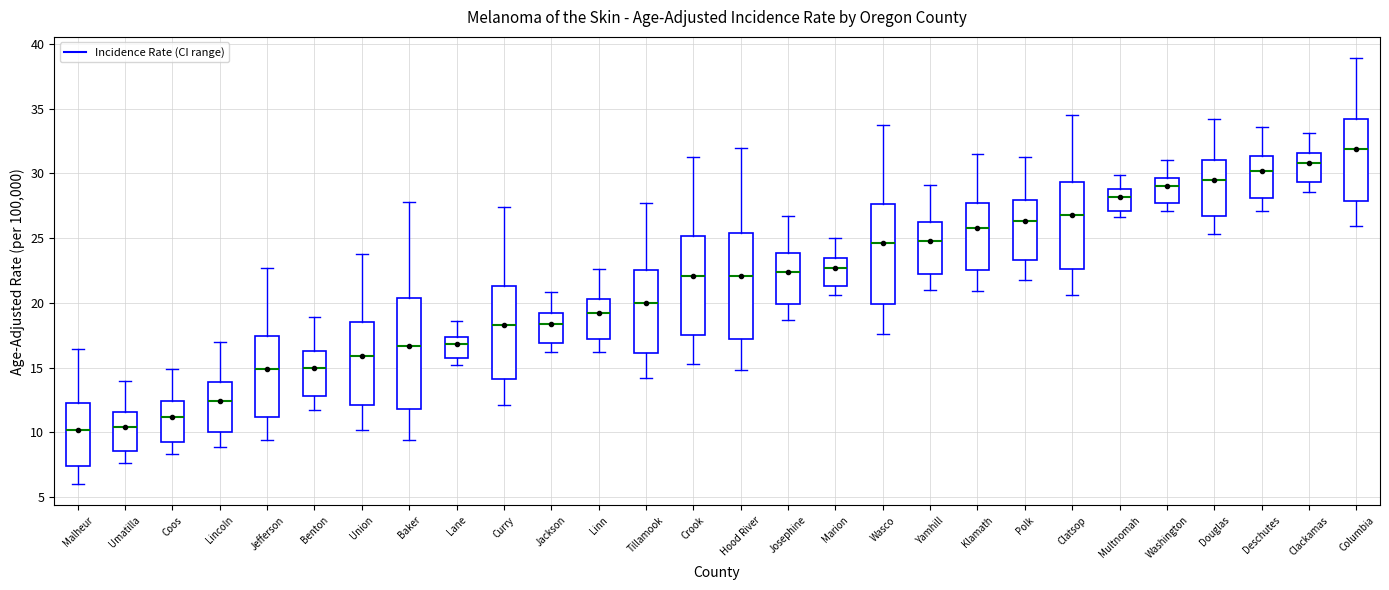

Reading left to right, transcribe this box plot: for each box, give where its median line is, the range the box spans, and where its two whiskers end, as read against the y-axis. The values are not printed on the chart, so give them approximately, as read against the axis.

Malheur: median 10.0, box 7.5 to 12.0, whiskers 6.0 to 16.5
Umatilla: median 10.5, box 8.5 to 11.5, whiskers 7.5 to 14.0
Coos: median 11.0, box 9.5 to 12.5, whiskers 8.5 to 15.0
Lincoln: median 12.5, box 10.0 to 14.0, whiskers 9.0 to 17.0
Jefferson: median 15.0, box 11.0 to 17.5, whiskers 9.5 to 22.5
Benton: median 15.0, box 13.0 to 16.5, whiskers 11.5 to 19.0
Union: median 16.0, box 12.0 to 18.5, whiskers 10.0 to 24.0
Baker: median 16.5, box 12.0 to 20.5, whiskers 9.5 to 28.0
Lane: median 17.0, box 15.5 to 17.5, whiskers 15.0 to 18.5
Curry: median 18.5, box 14.0 to 21.5, whiskers 12.0 to 27.5
Jackson: median 18.5, box 17.0 to 19.0, whiskers 16.0 to 21.0
Linn: median 19.0, box 17.0 to 20.5, whiskers 16.0 to 22.5
Tillamook: median 20.0, box 16.0 to 22.5, whiskers 14.0 to 27.5
Crook: median 22.0, box 17.5 to 25.0, whiskers 15.5 to 31.5
Hood River: median 22.0, box 17.0 to 25.5, whiskers 15.0 to 32.0
Josephine: median 22.5, box 20.0 to 24.0, whiskers 18.5 to 26.5
Marion: median 22.5, box 21.5 to 23.5, whiskers 20.5 to 25.0
Wasco: median 24.5, box 20.0 to 27.5, whiskers 17.5 to 33.5
Yamhill: median 25.0, box 22.5 to 26.0, whiskers 21.0 to 29.0
Klamath: median 26.0, box 22.5 to 27.5, whiskers 21.0 to 31.5
Polk: median 26.5, box 23.5 to 28.0, whiskers 22.0 to 31.5
Clatsop: median 27.0, box 22.5 to 29.5, whiskers 20.5 to 34.5
Multnomah: median 28.0, box 27.0 to 29.0, whiskers 26.5 to 30.0
Washington: median 29.0, box 27.5 to 29.5, whiskers 27.0 to 31.0
Douglas: median 29.5, box 26.5 to 31.0, whiskers 25.5 to 34.0
Deschutes: median 30.0, box 28.0 to 31.5, whiskers 27.0 to 33.5
Clackamas: median 31.0, box 29.5 to 31.5, whiskers 28.5 to 33.0
Columbia: median 32.0, box 28.0 to 34.0, whiskers 26.0 to 39.0